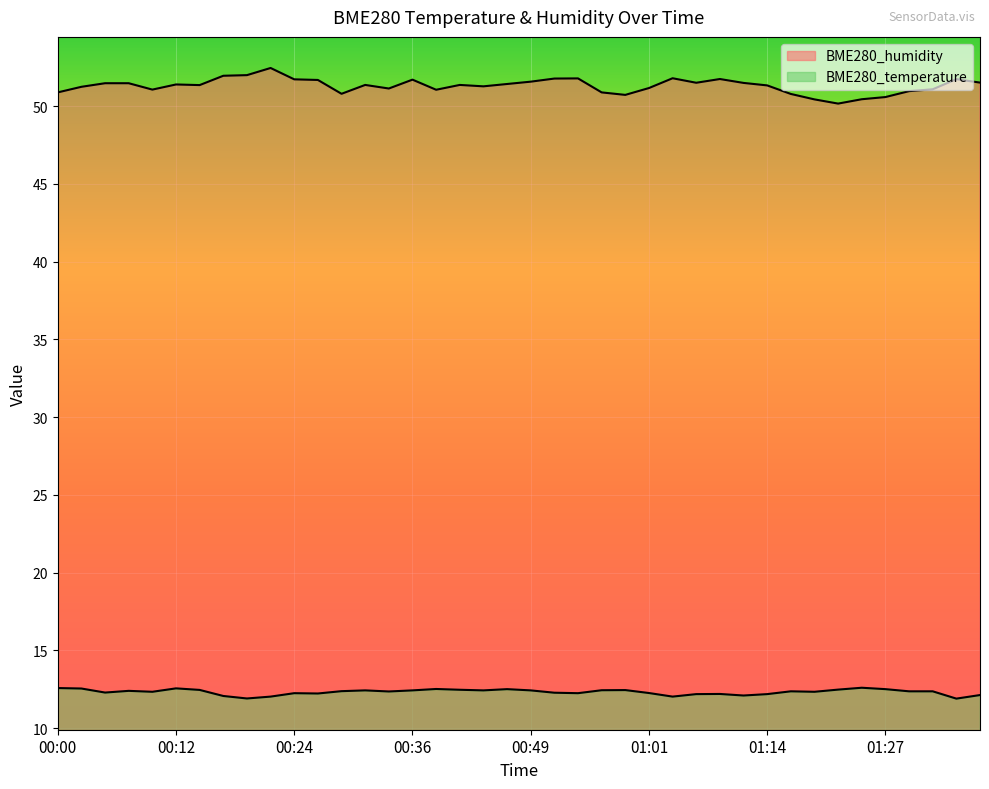

True or false: BME280_humidity has a value of 79.9 at 00:29.

False